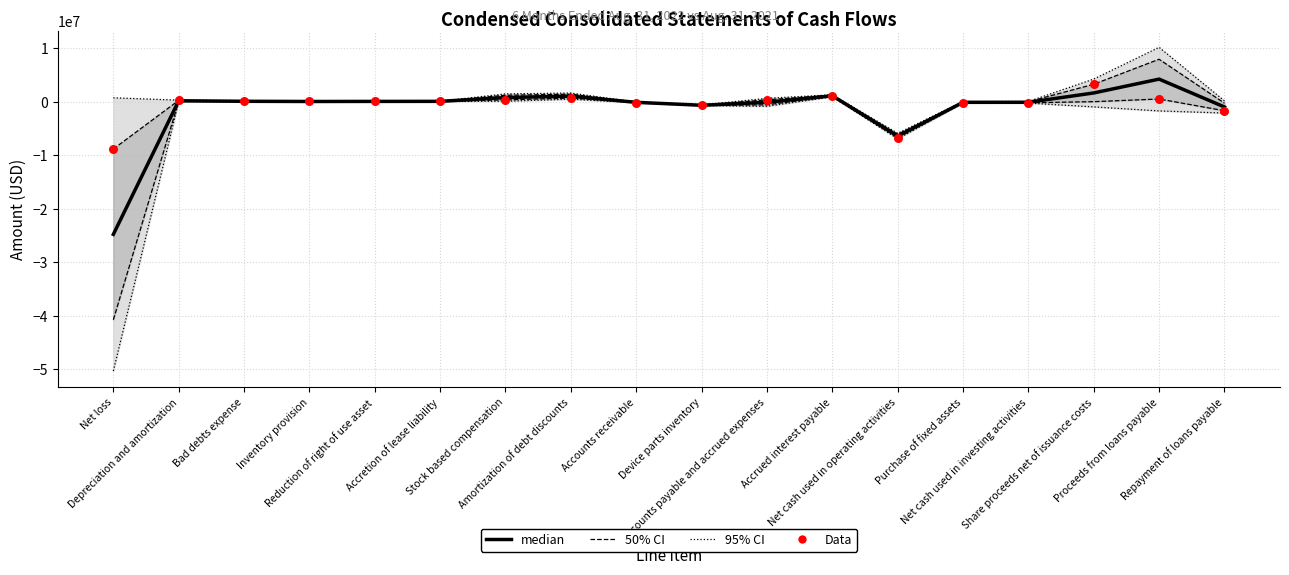

Which series reaches the maximum Y coordinate?

95% CI